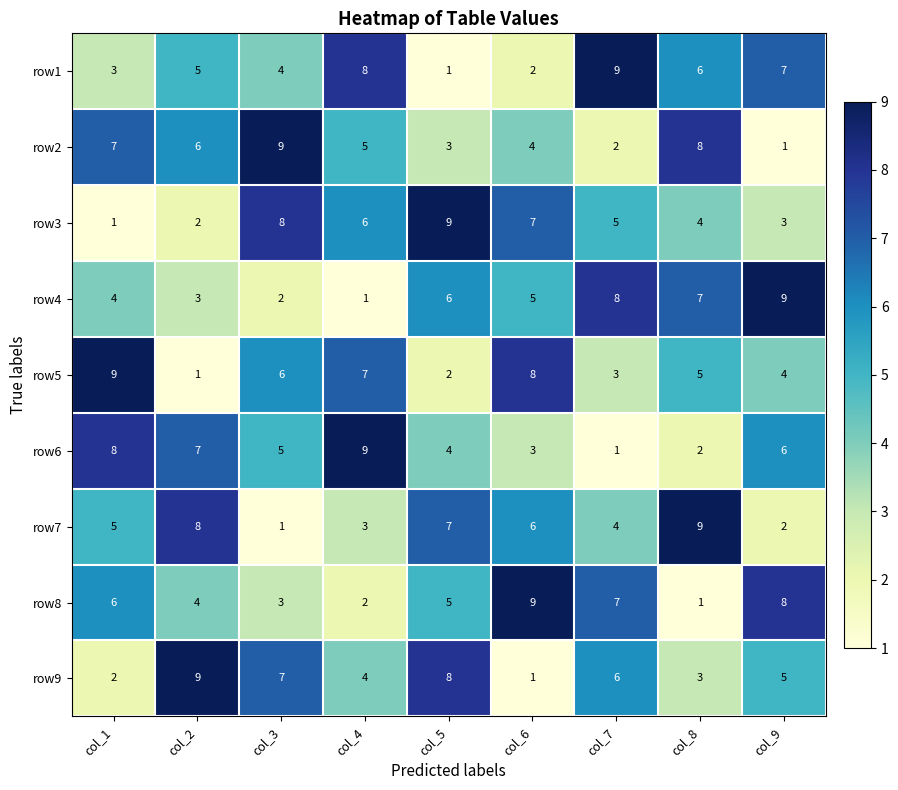

At col_5, list the series in order from largest to smallest.

row3, row9, row7, row4, row8, row6, row2, row5, row1